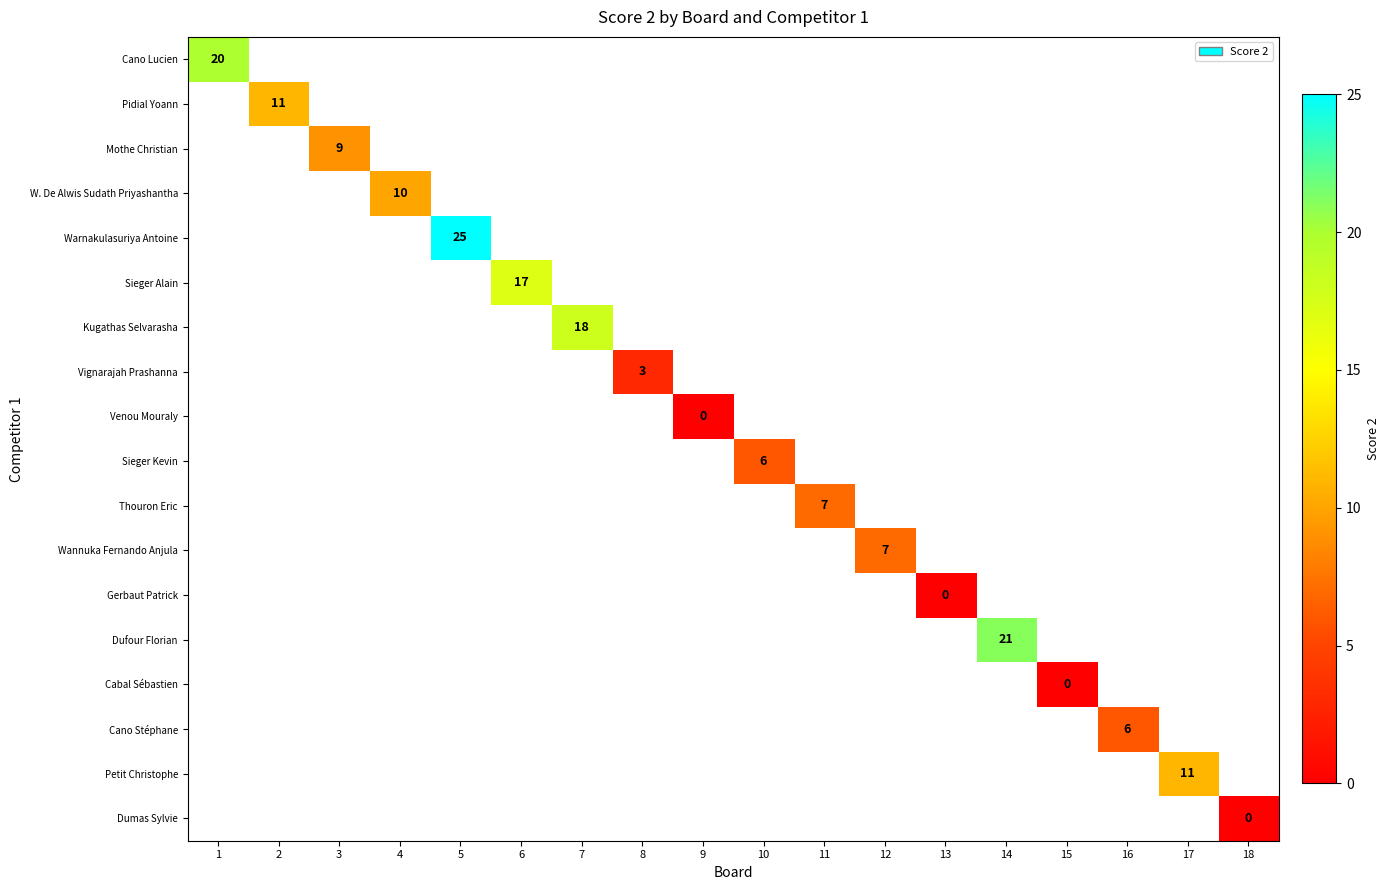

Which series has the largest range (max minus min)?

Cano Lucien